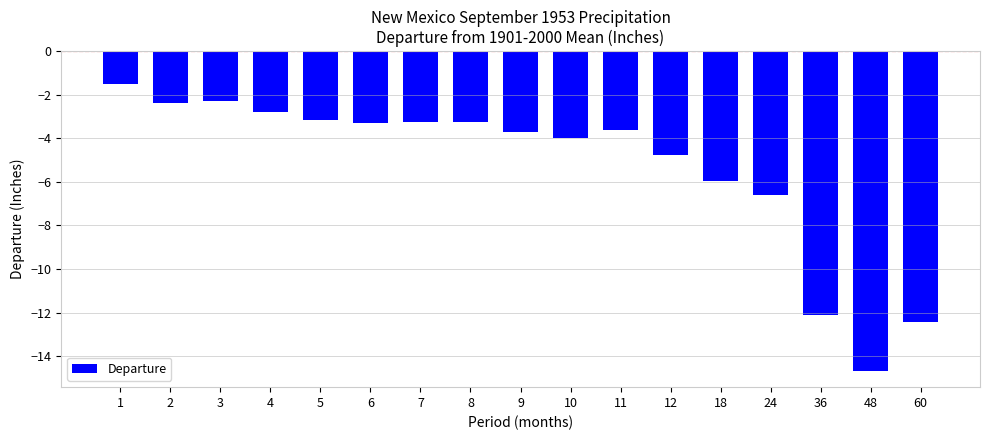

What is the average value?

-5.3